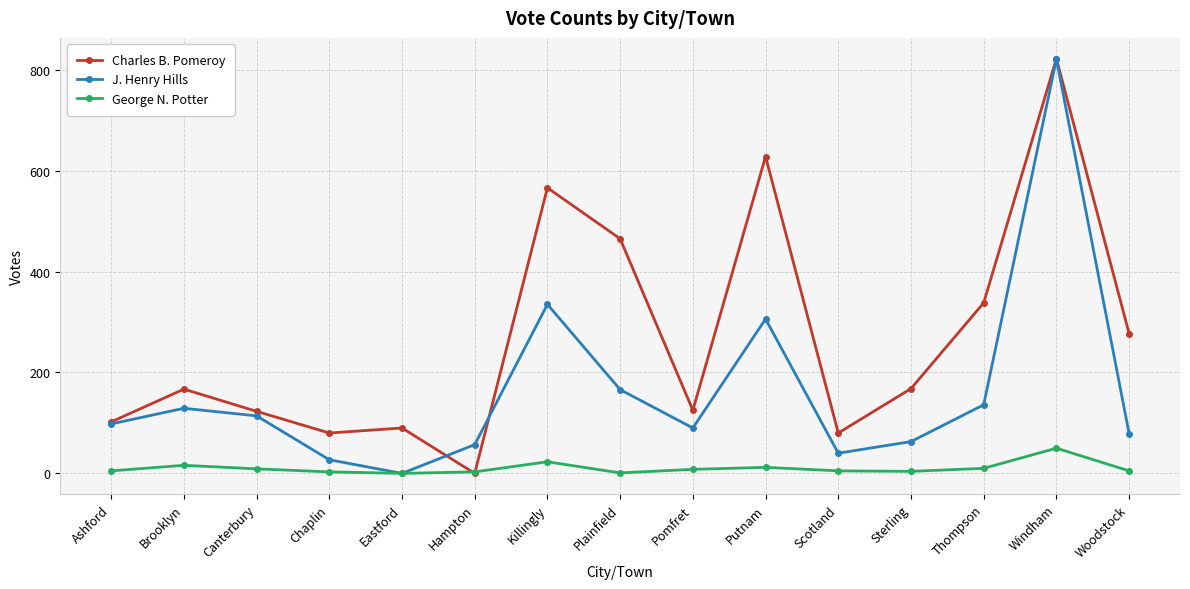

Where is J. Henry Hills nearest to the value 410?

Killingly